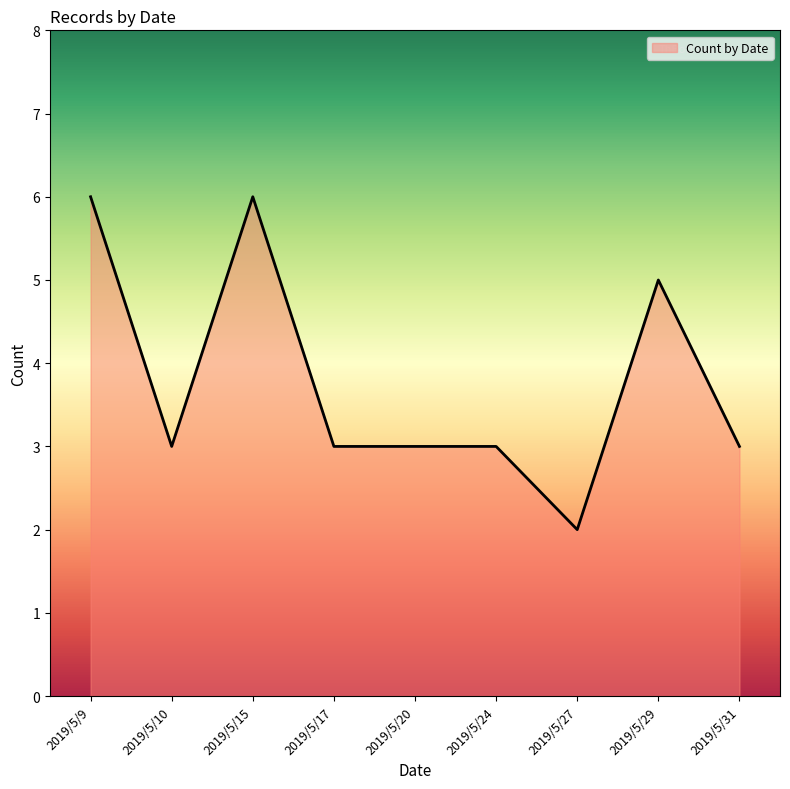

What is the ratio of the value at 2019/5/24 to the value at 2019/5/20?

1.0